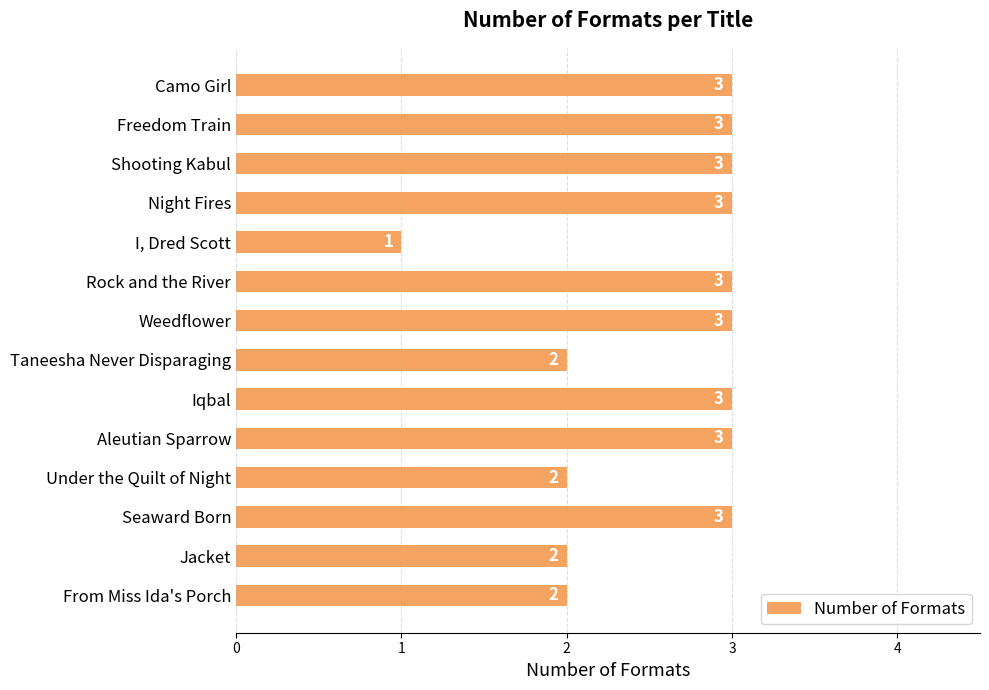

Reading top to bottom, extract all data points from this chart.

3	3	3	3	1	3	3	2	3	3	2	3	2	2